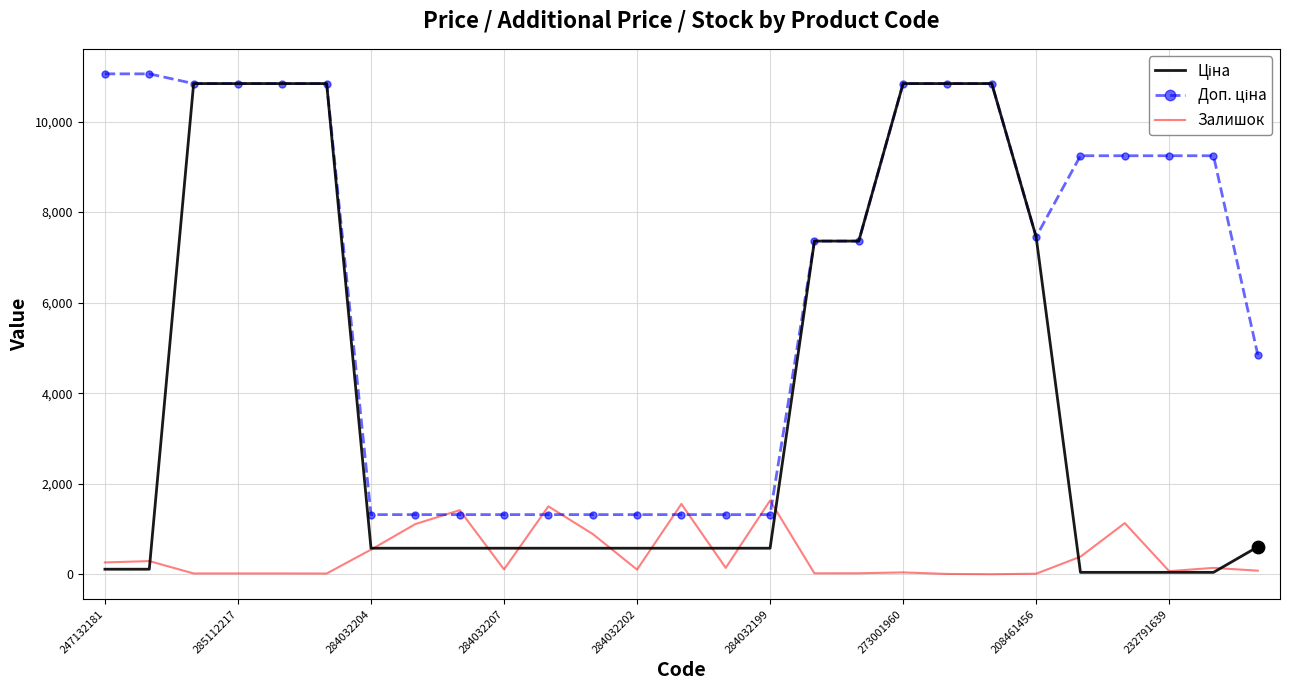

What is the greatest value displayed?

11055.0